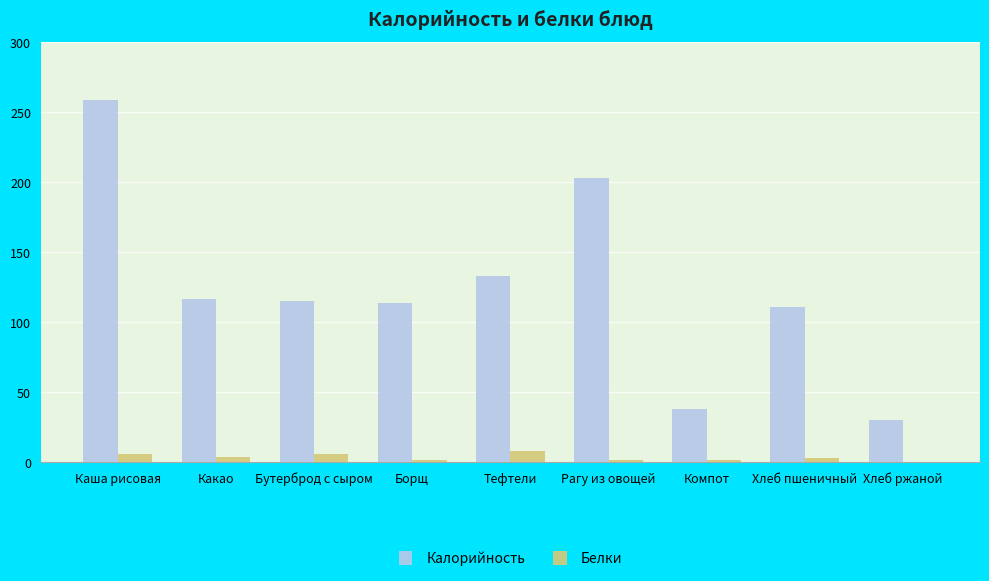

What is the highest value of the Калорийность series?

259